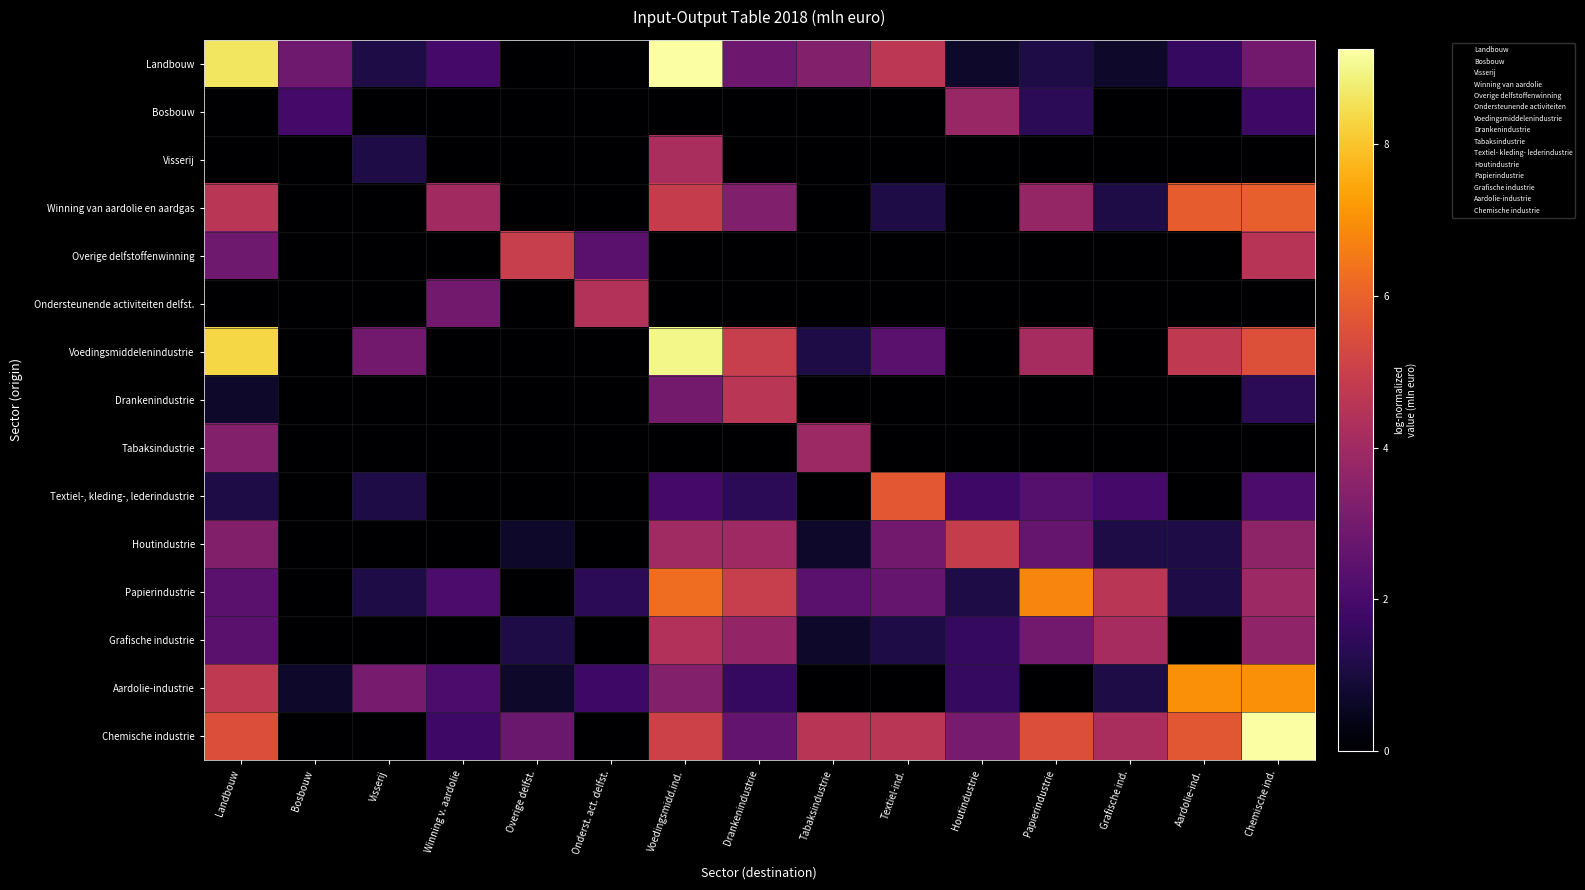

Which series has the widest spread of values?

Chemische industrie